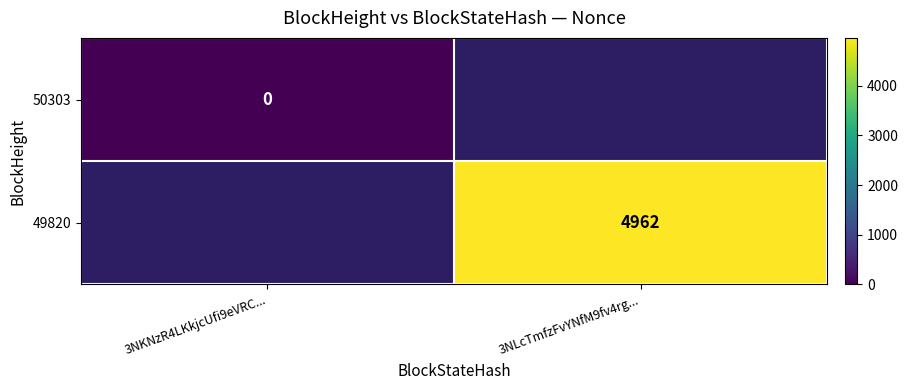

Which has a higher value, 3NKNzR4LKkjcUfi9eVRC... or 3NLcTmfzFvYNfM9fv4rg...?

3NLcTmfzFvYNfM9fv4rg...